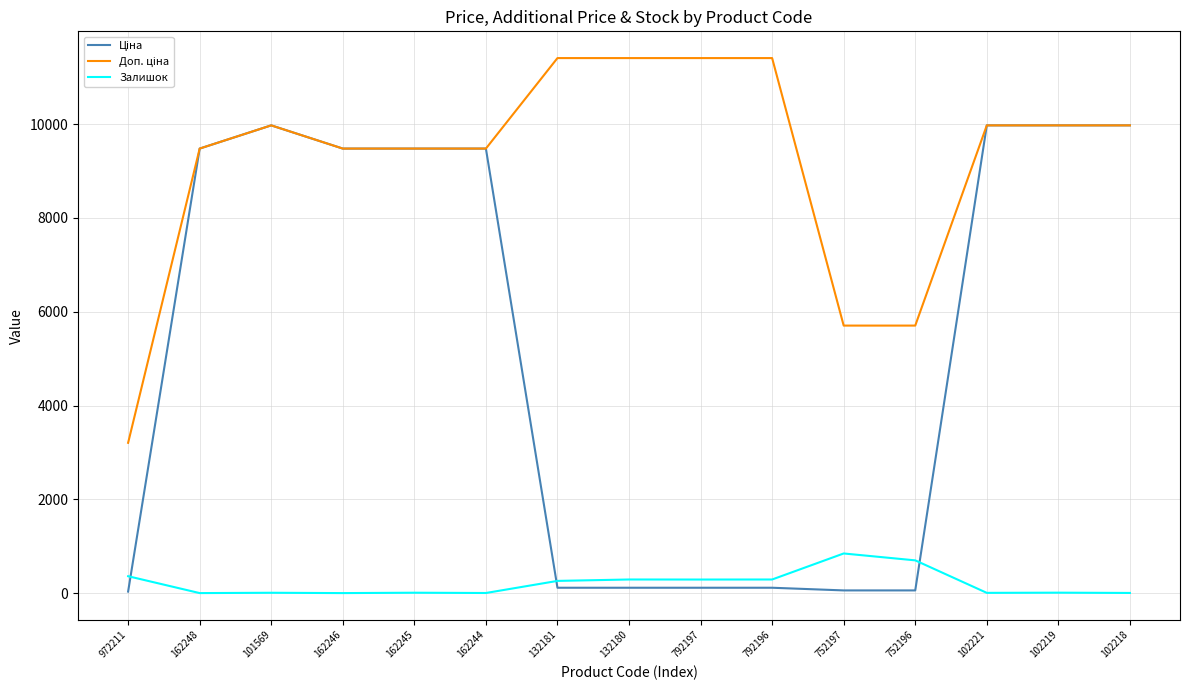

What is the total value across all series at 792197?

11813.1